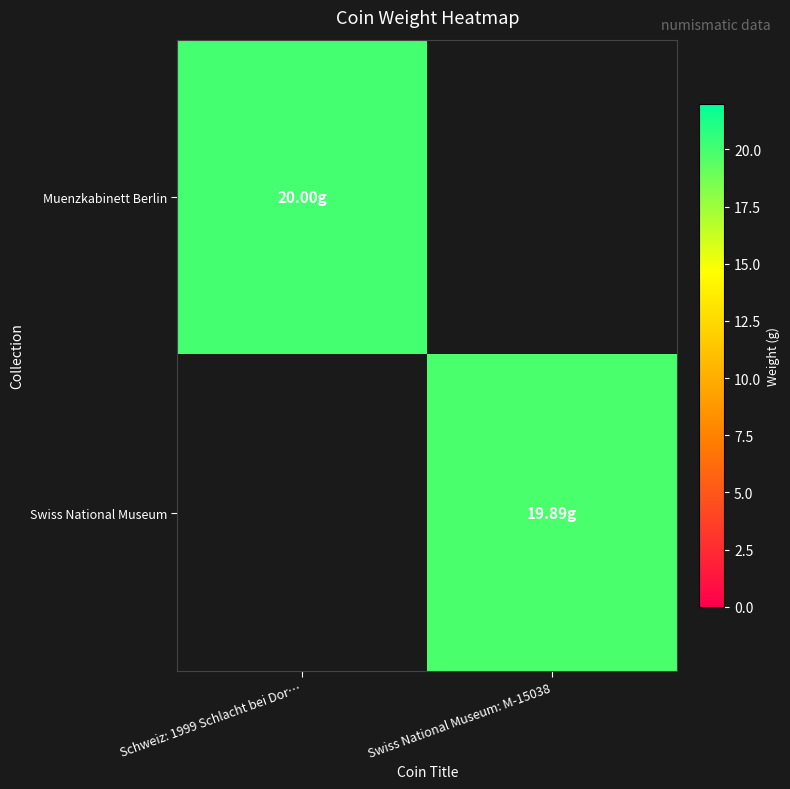

Rank the categories by Muenzkabinett Berlin value from highest to lowest.

Schweiz: 1999 Schlacht bei Dor…, Swiss National Museum: M-15038